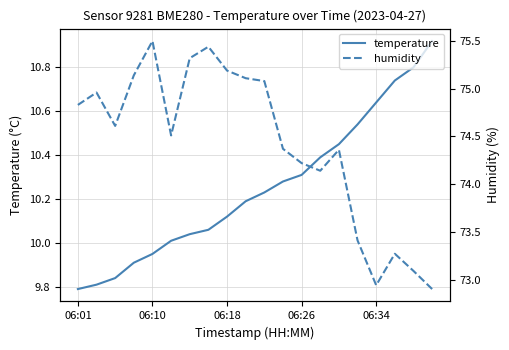

How many data points in humidity are less than 74?

5